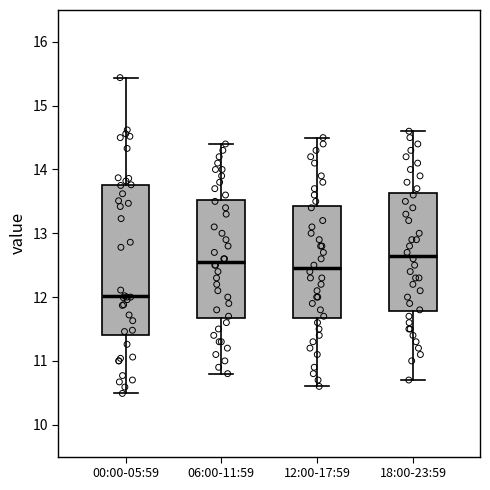

Which box is the tallest, from its lower edge to its upper edge?

00:00-05:59